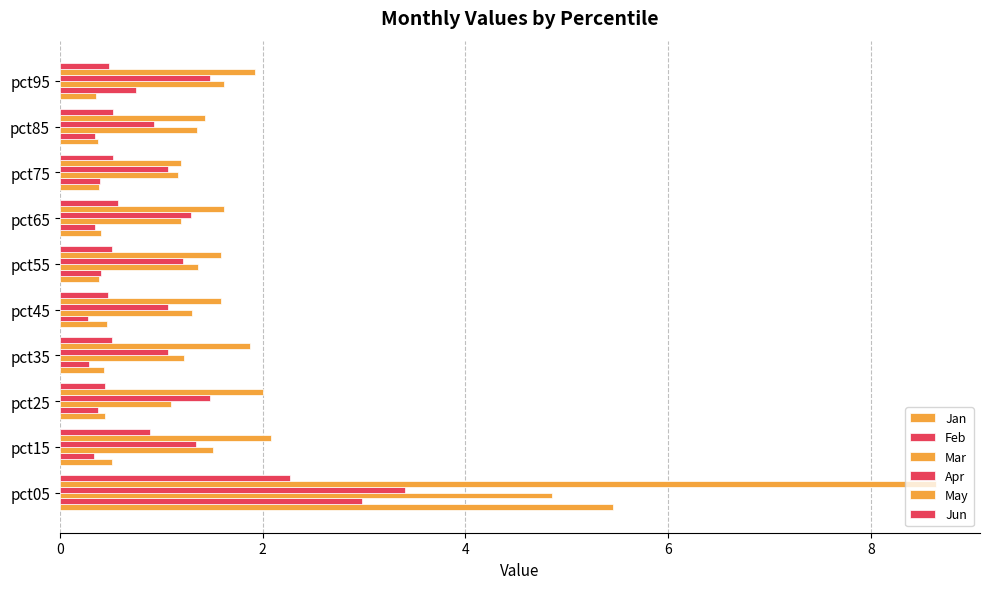

How many series are shown in this chart?

6